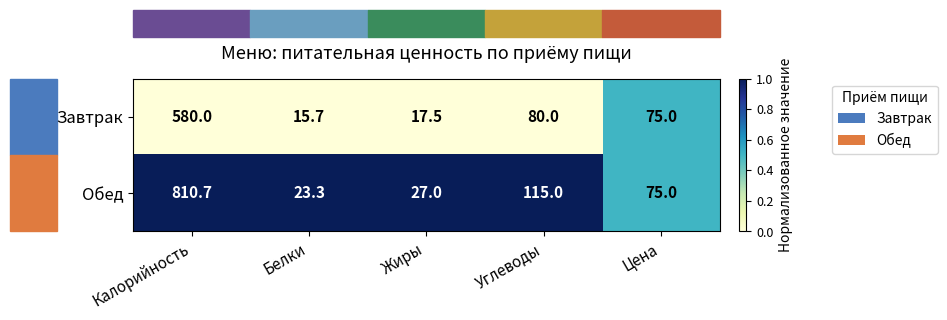

What is the maximum value shown in the chart?

810.7